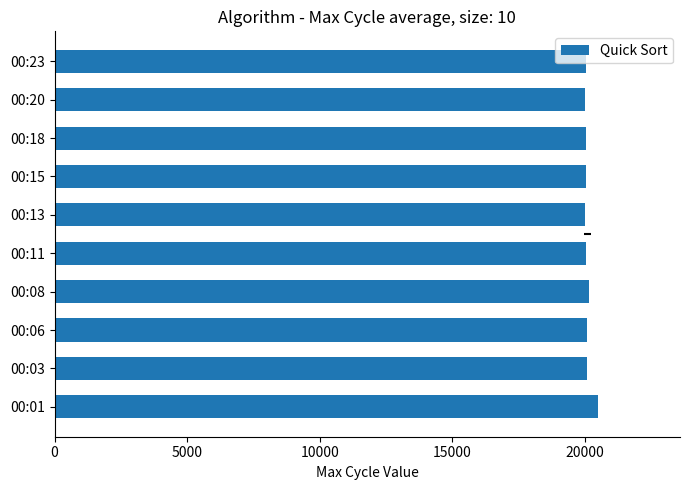

What is the difference between the maximum and minimum values?

496